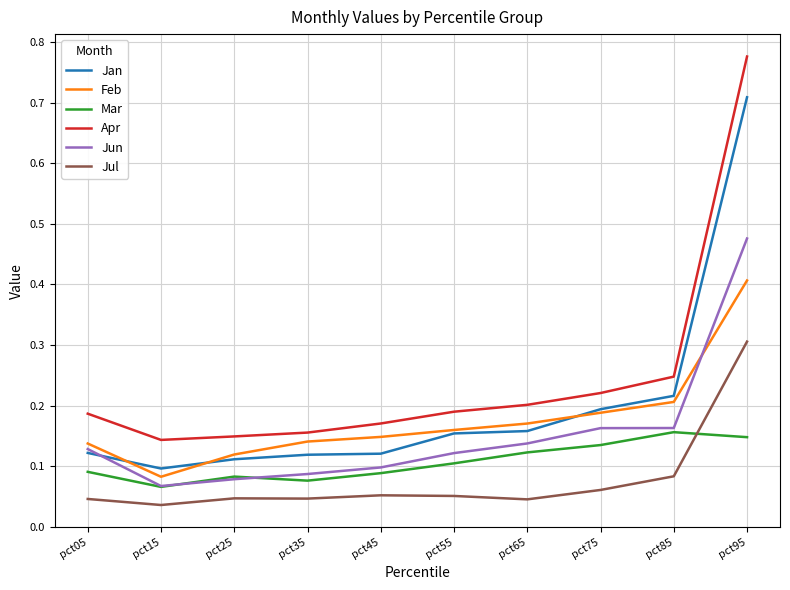

After their last crossing, which series has the higher values: Jul or Mar?

Jul